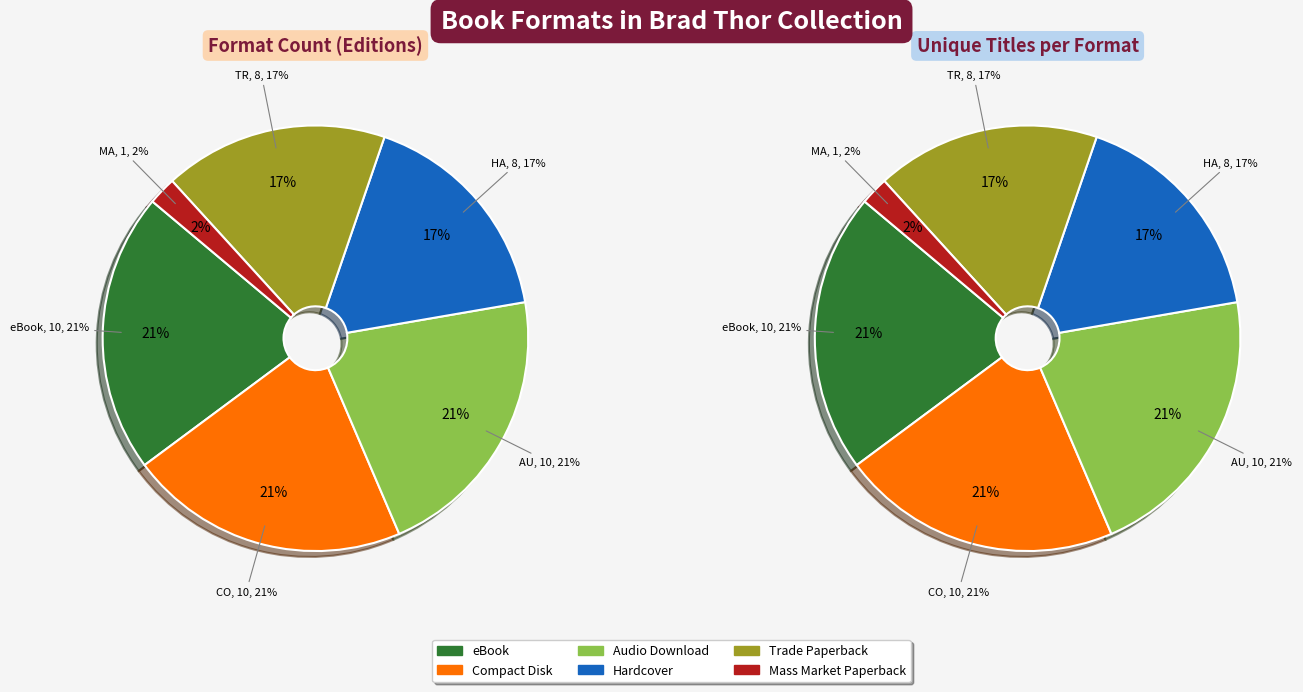

To the nearest percent, what portion does Trade Paperback represent?

17%